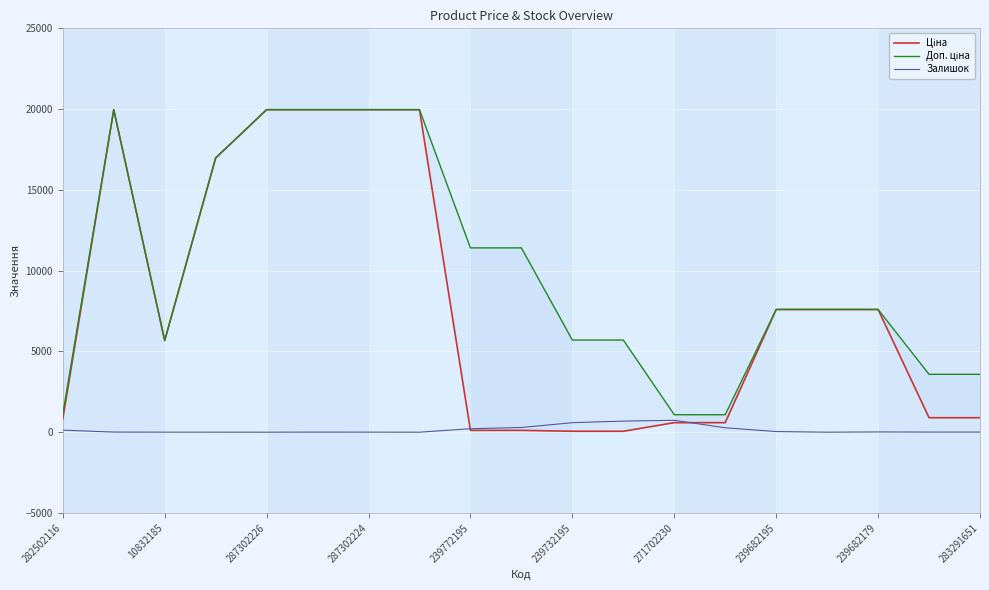

List the series in order of their overall mean, lowest first.

Залишок, Ціна, Доп. ціна